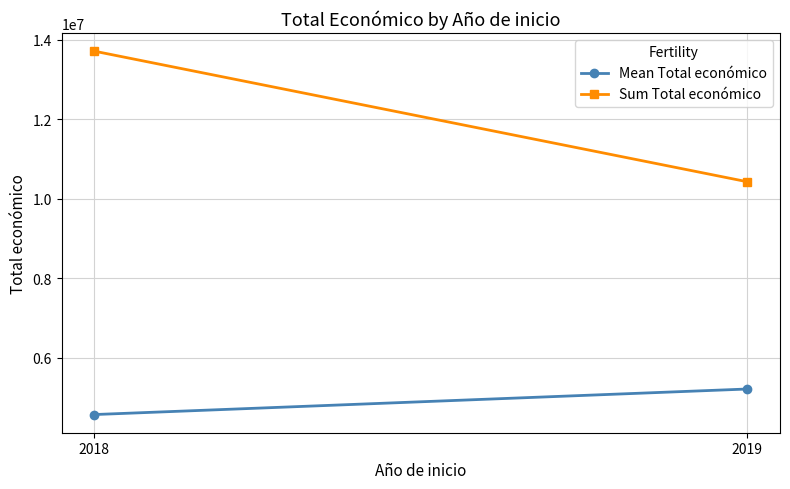

List the labels in order of Sum Total económico value, smallest first.

2019, 2018